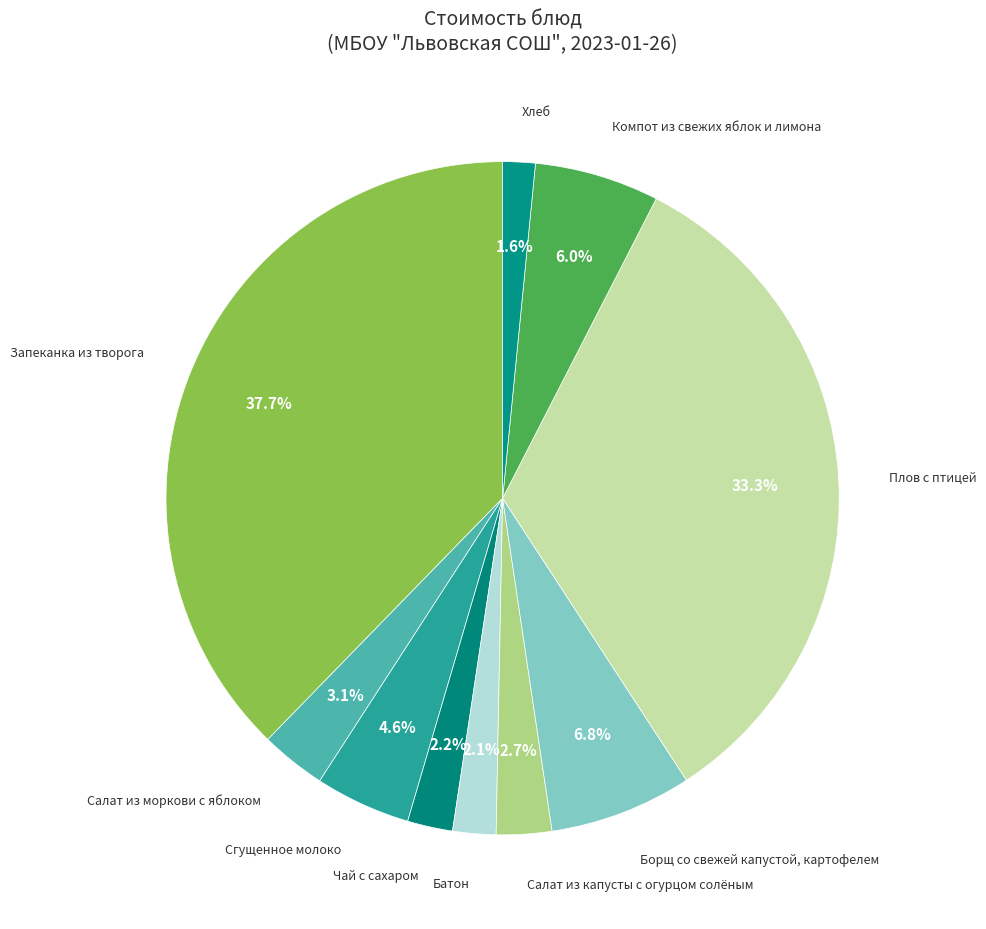

To the nearest percent, what percentage of the pie is Борщ со свежей капустой, картофелем?

7%